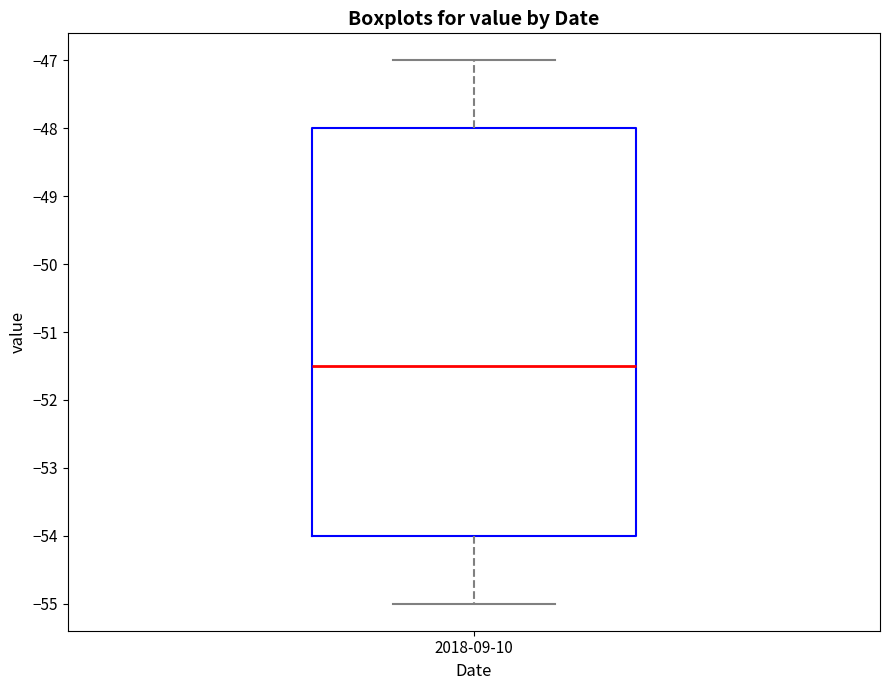

Read this box plot against the y-axis: the position of the median line, the range covered by the box, and the ends of both whiskers. The values are not printed on the chart, so give them approximately, as read against the axis.

median -51.5, box -54.0 to -48.0, whiskers -55.0 to -47.0